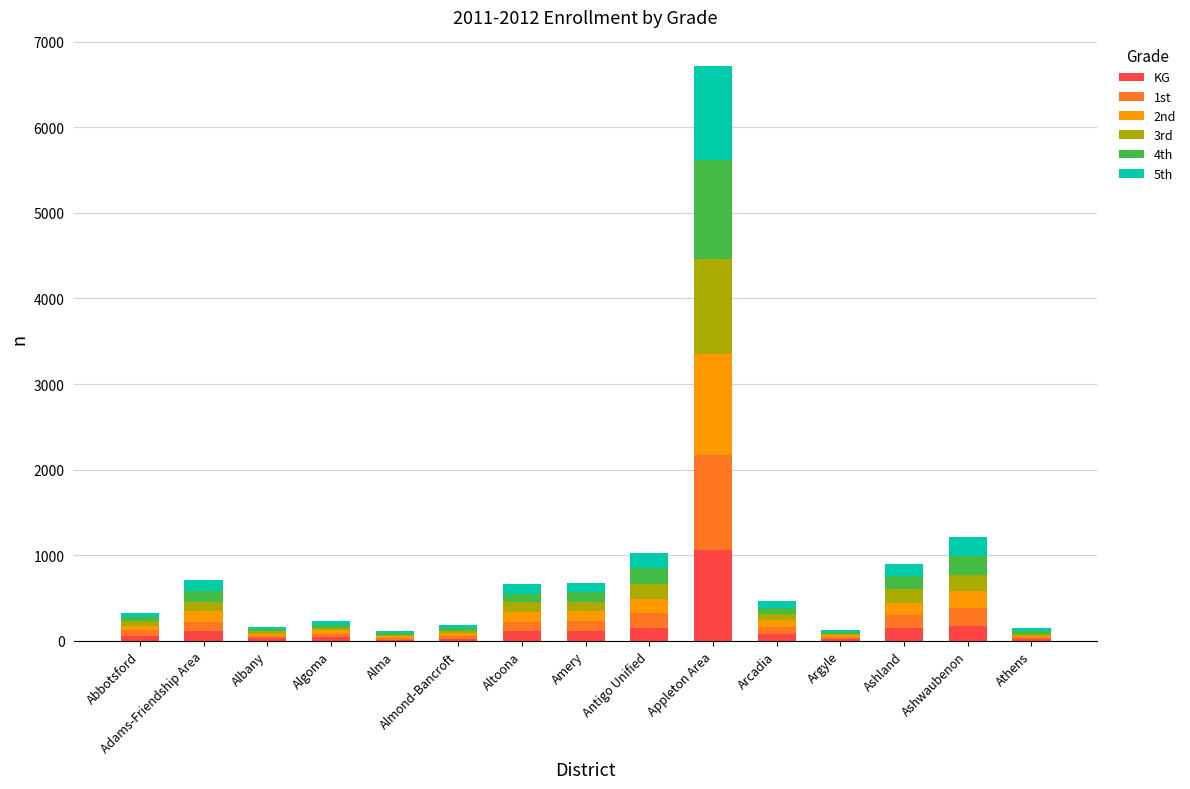

At which label does KG reach its peak?

Appleton Area